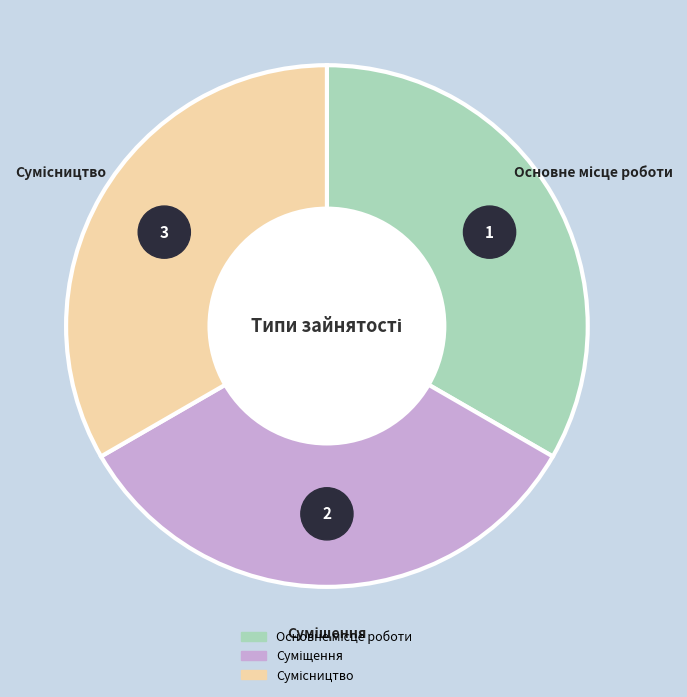

Which category has the biggest portion of the pie?

Сумісництво